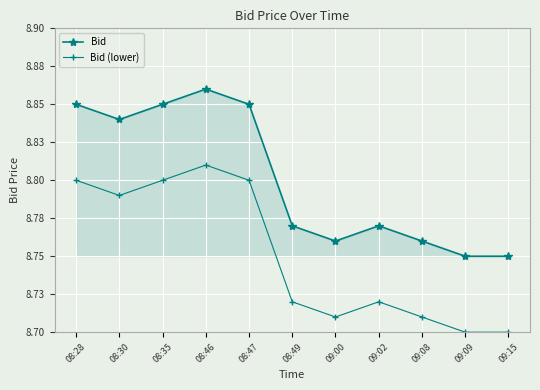

Rank the categories by Bid value from lowest to highest.

09:09, 09:15, 09:00, 09:08, 08:49, 09:02, 08:30, 08:28, 08:35, 08:47, 08:46